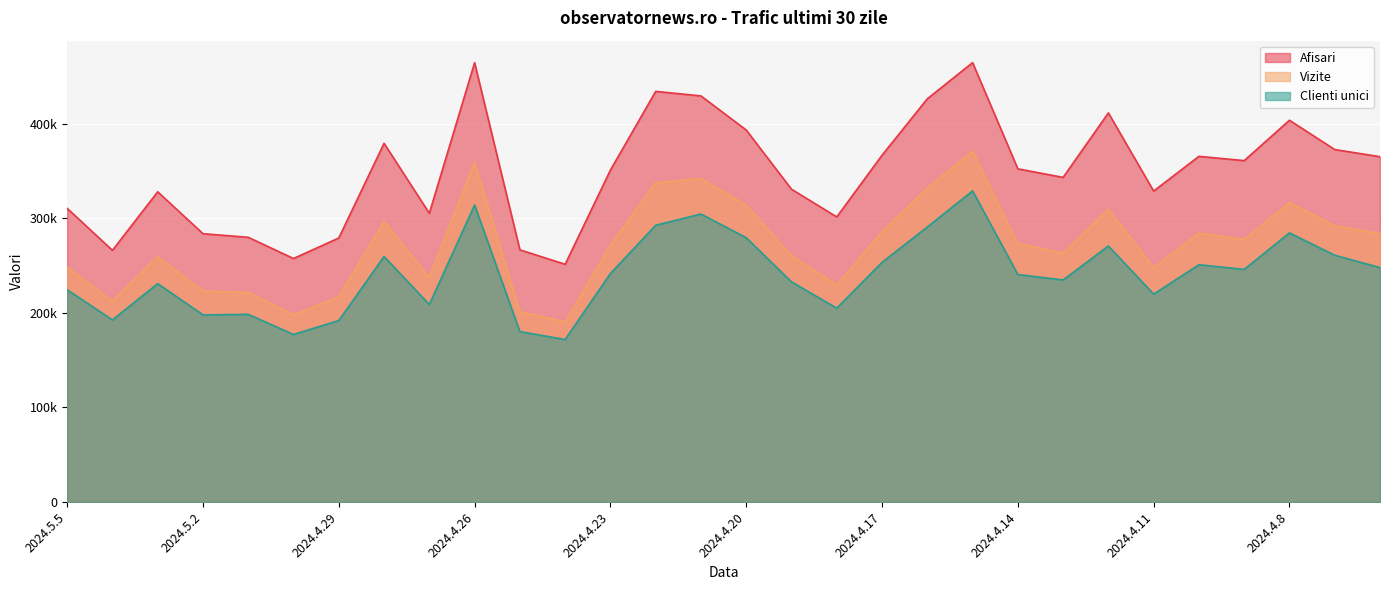

What is the average value of the Vizite series?

271770